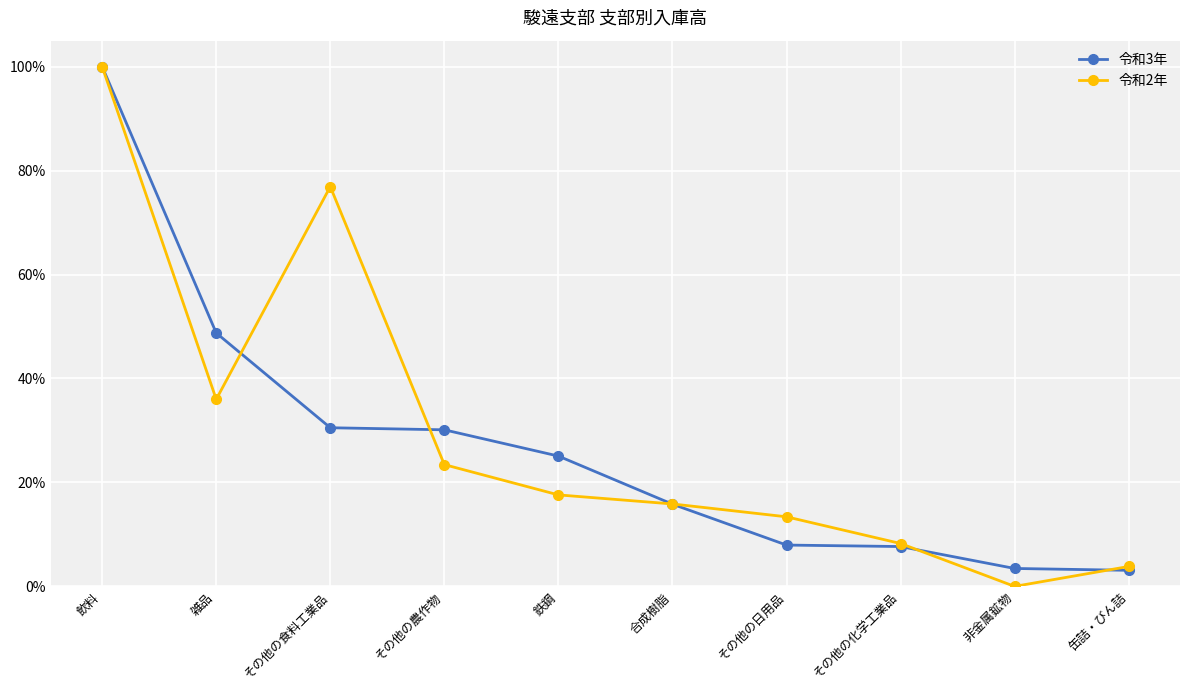

What is the label of the 3rd point from the right?

その他の化学工業品